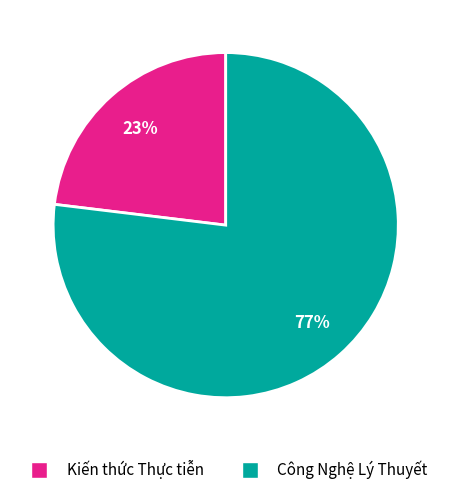

Rank the categories by value from highest to lowest.

Công Nghệ Lý Thuyết, Kiến thức Thực tiễn